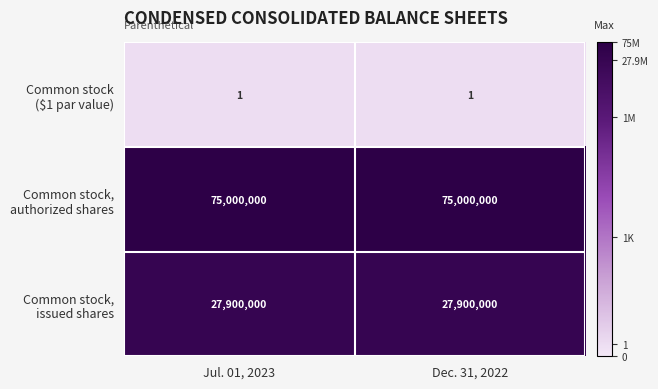

What is the difference between the highest and lowest values at Jul. 01, 2023?

74999999